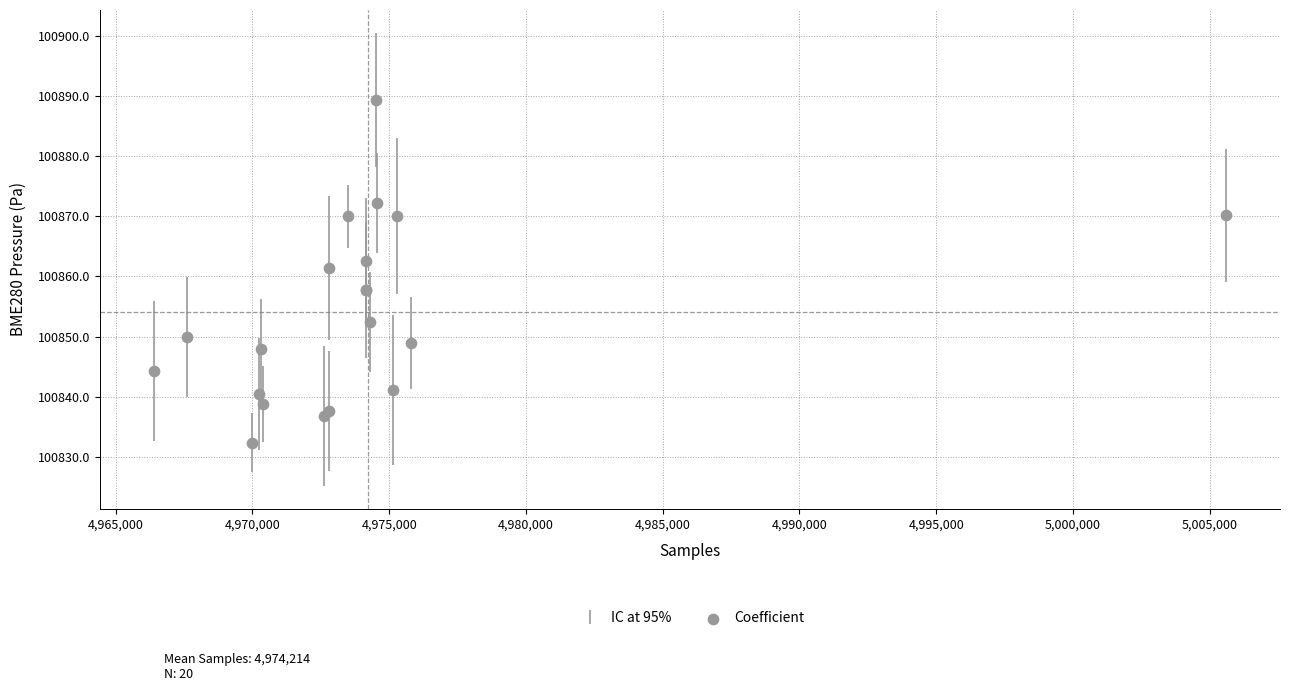

What Y value in the scatter plot is closest to 100860?

100861.4